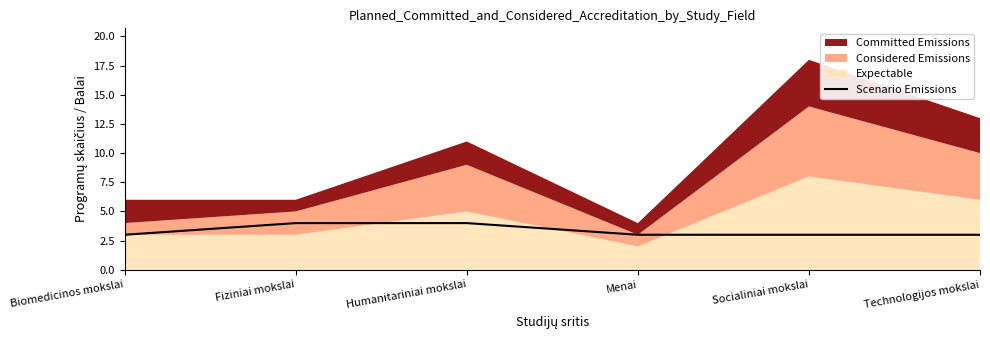

True or false: the data has more than 0 interior local peaks.

False